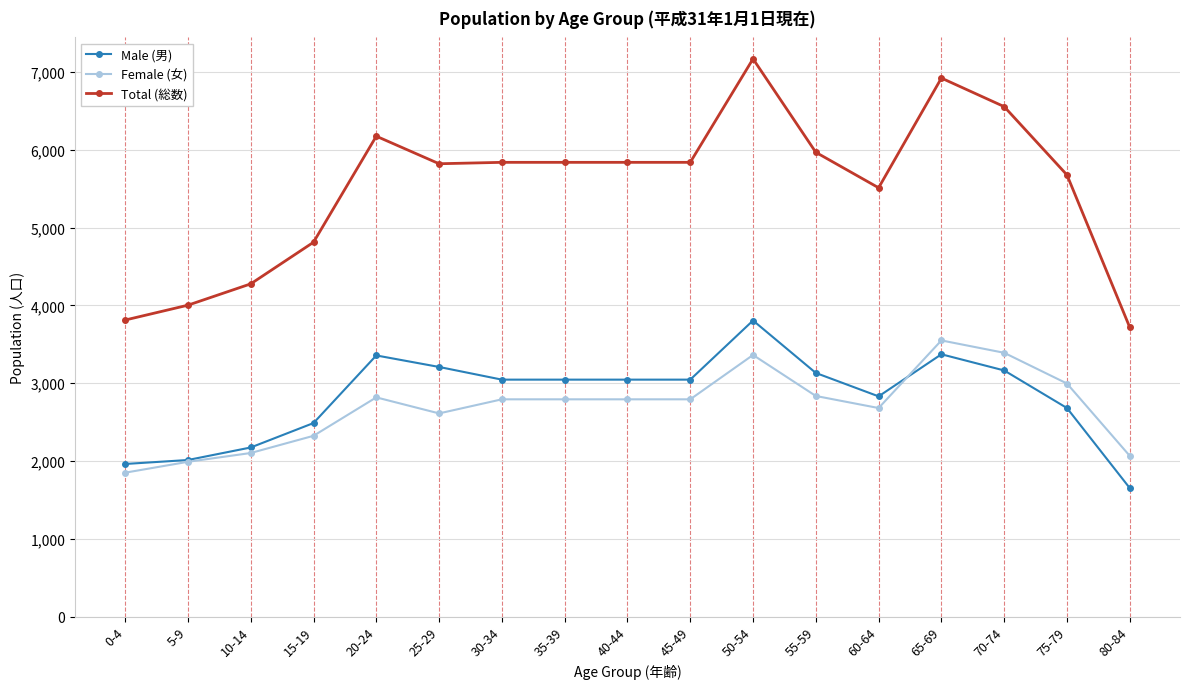

At which category does the chart reach its minimum across all series?

80-84